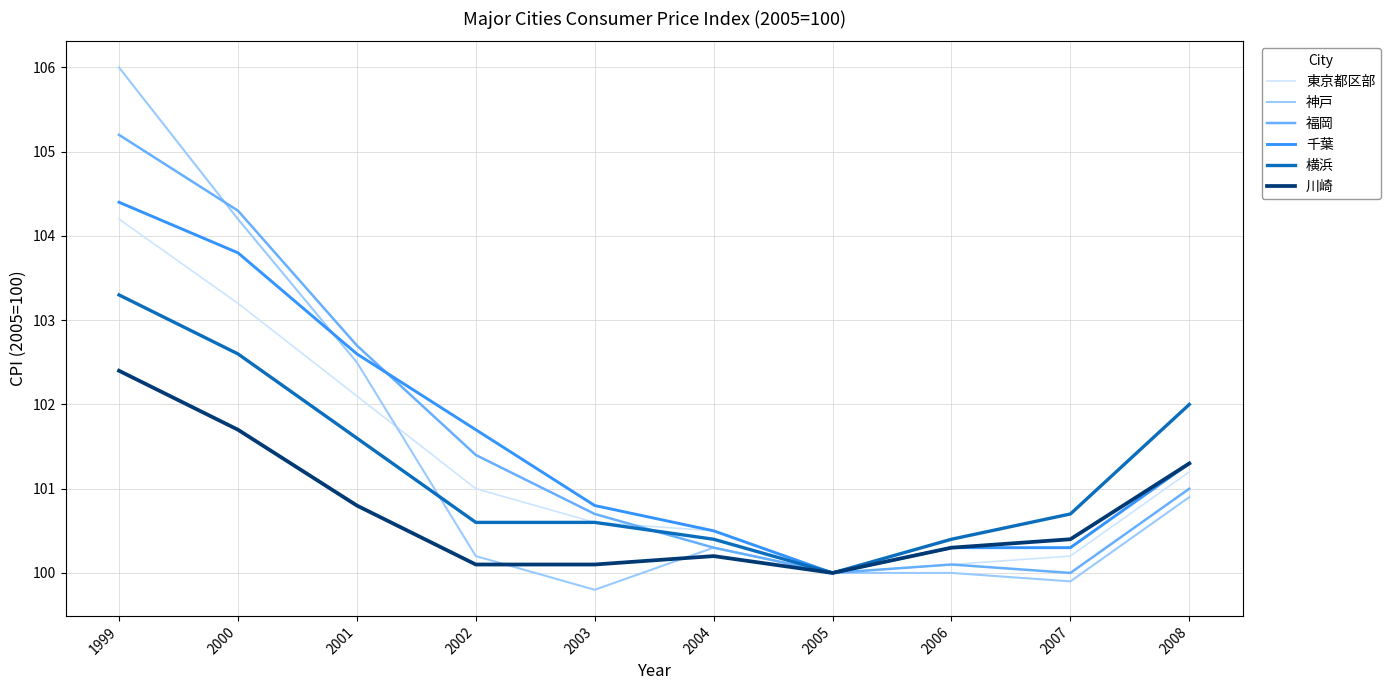

At which label does 千葉 first exceed 101?

1999